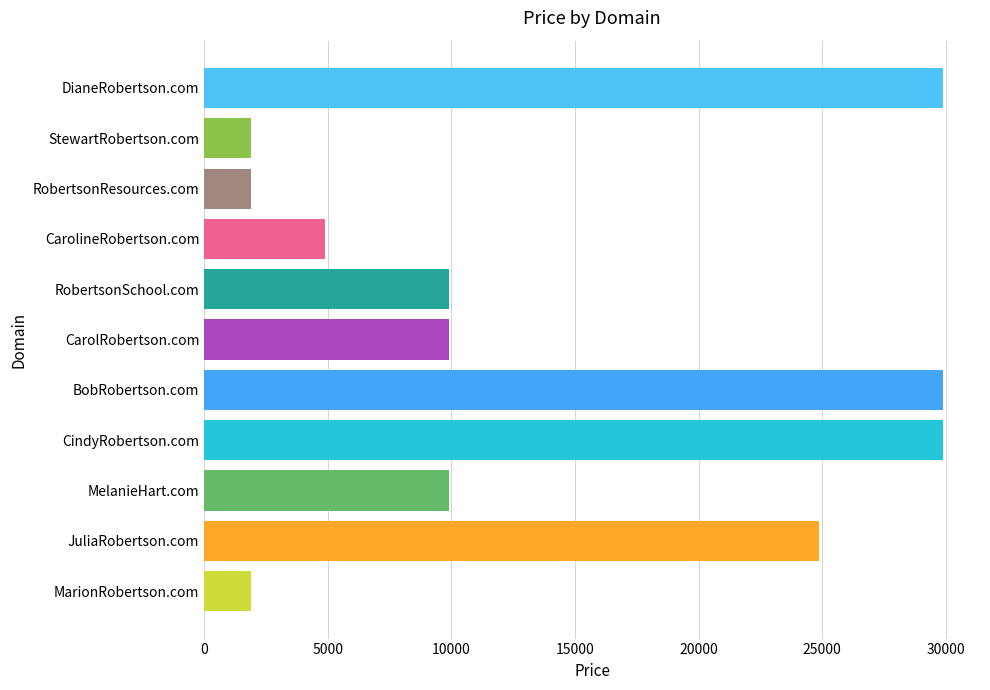

What is the label of the 3rd bar from the bottom?

MelanieHart.com